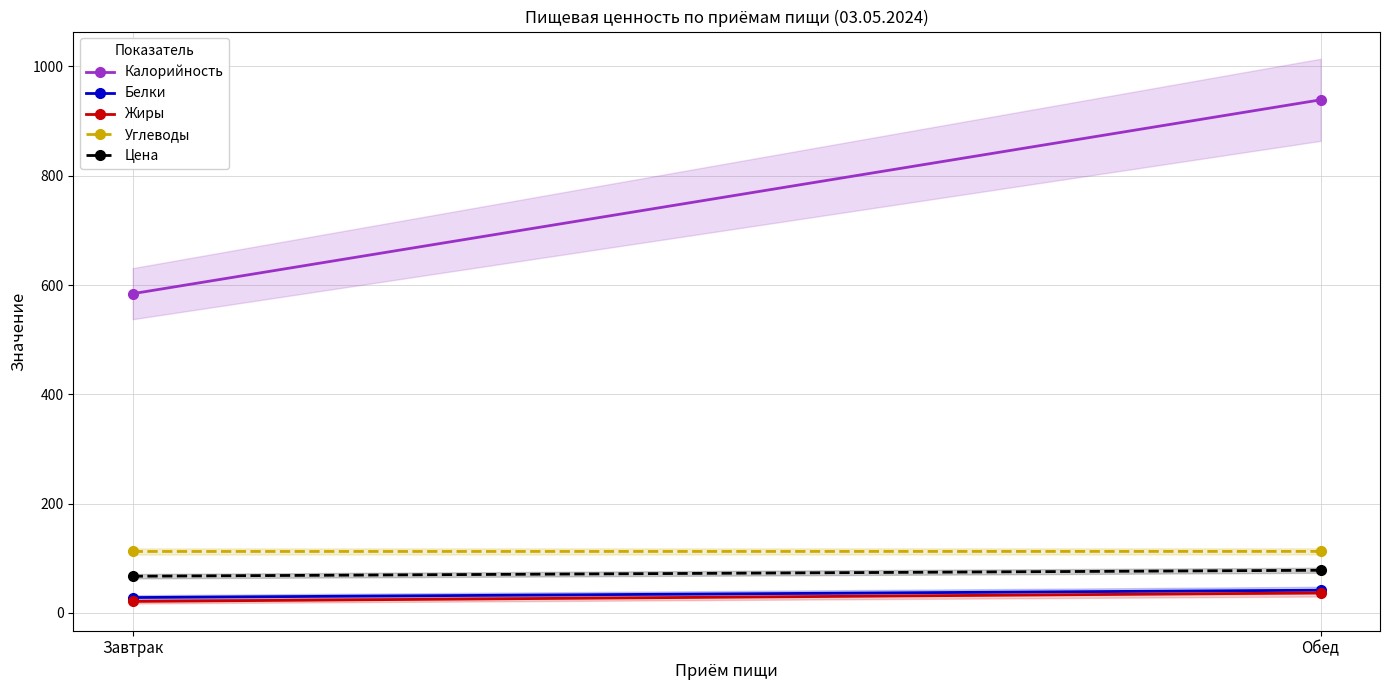

List the series in order of their peak value, lowest first.

Жиры, Белки, Цена, Углеводы, Калорийность